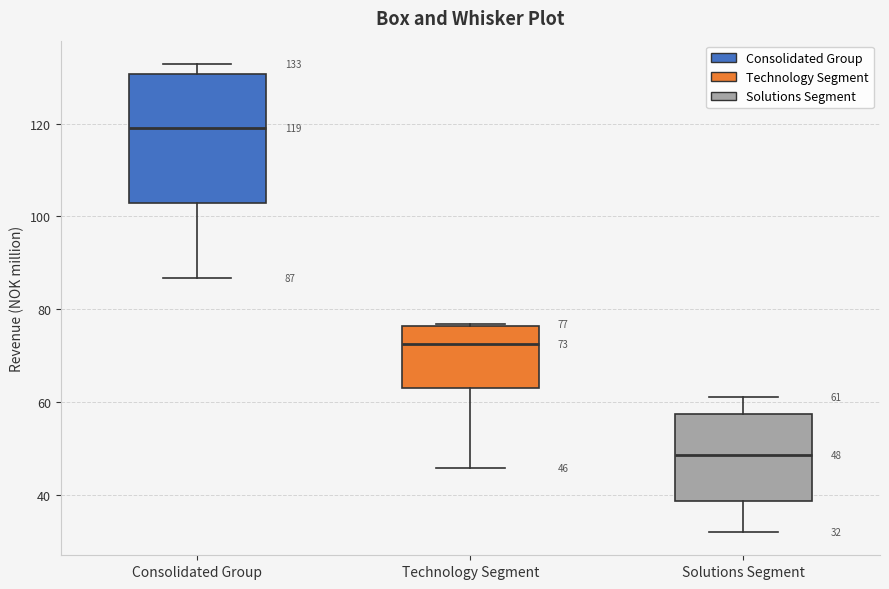

Which box is the tallest, from its lower edge to its upper edge?

Consolidated Group